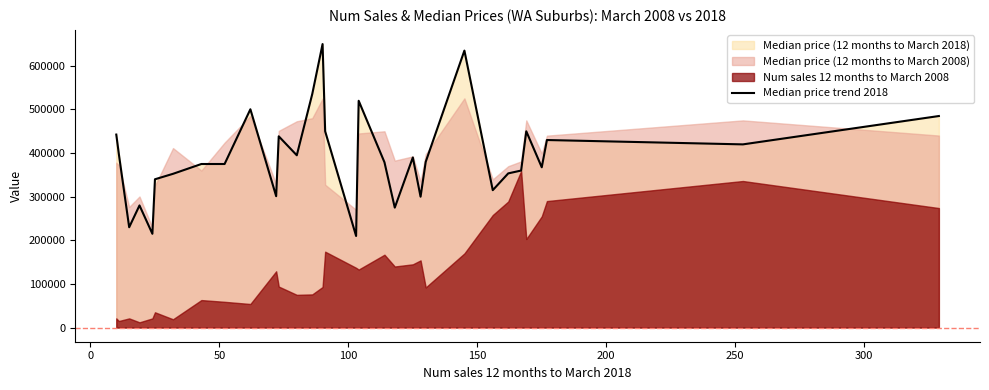

The chart shows a value of 140450 at 250. True or false?

False